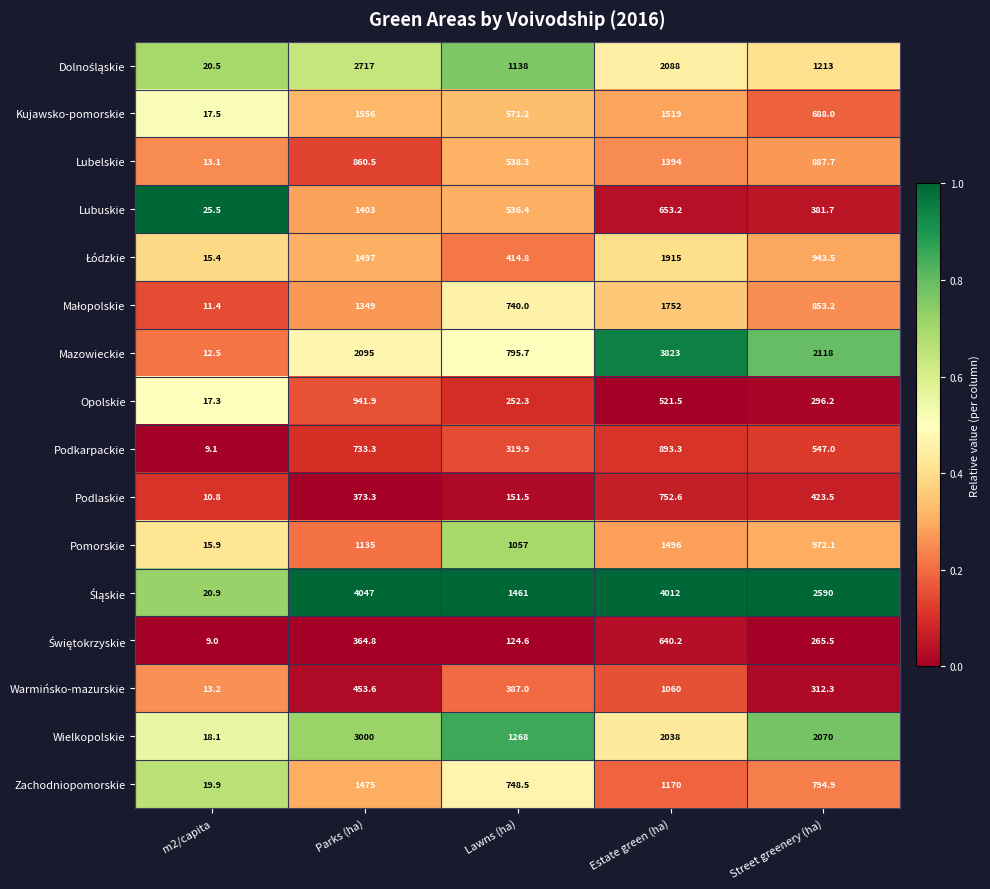

What is the average value of the Podlaskie series?

342.3